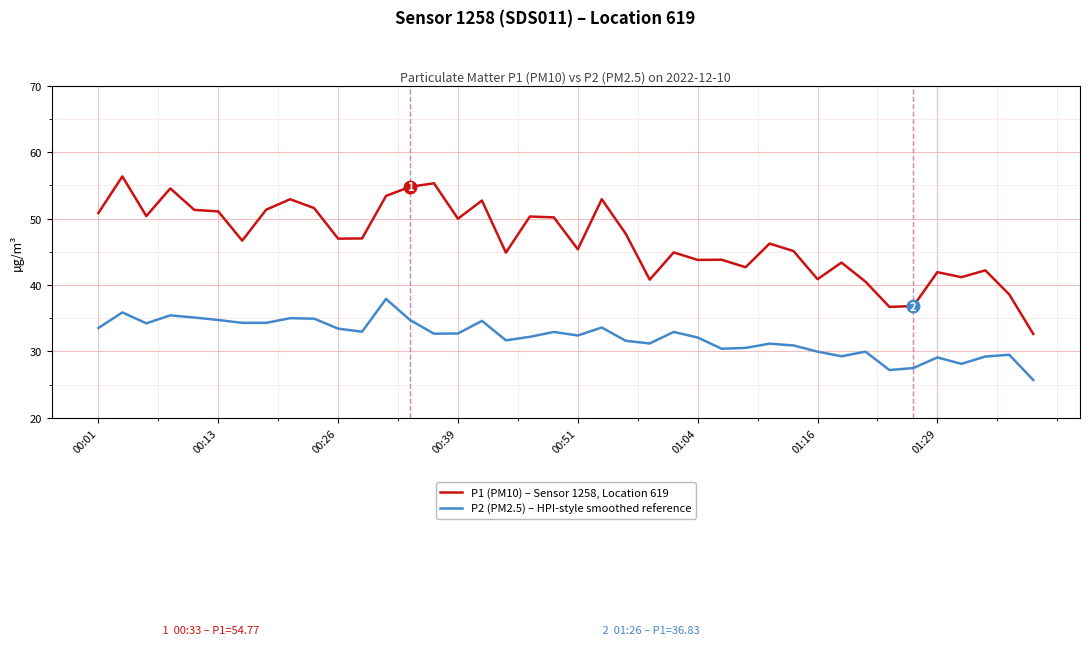

What is the minimum value shown in the chart?

25.7